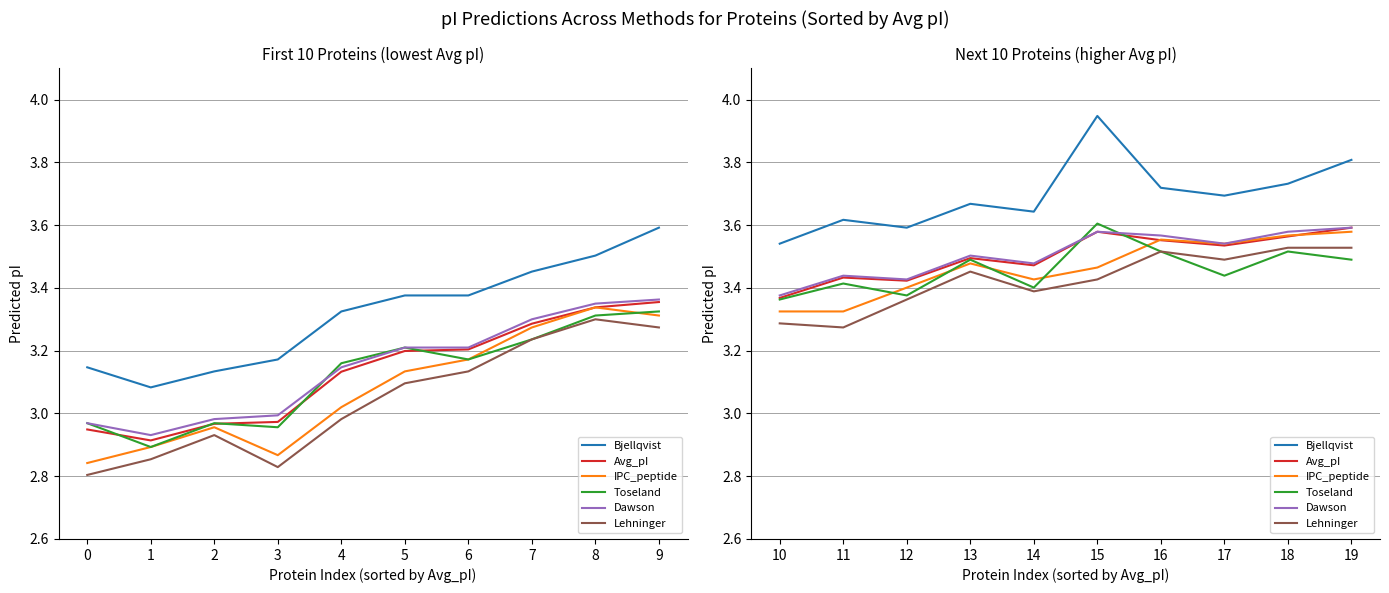

How many distinct data groups are displayed?

6